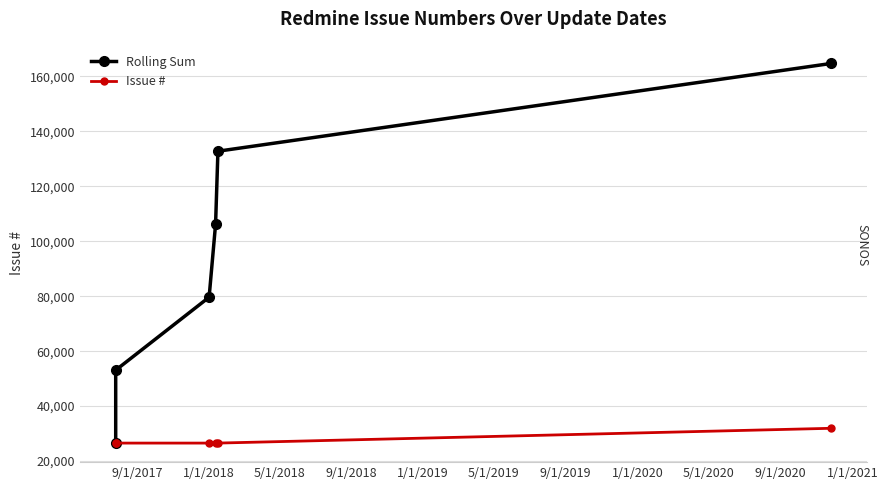

What are all the series names shown in the legend?

Rolling Sum, Issue #